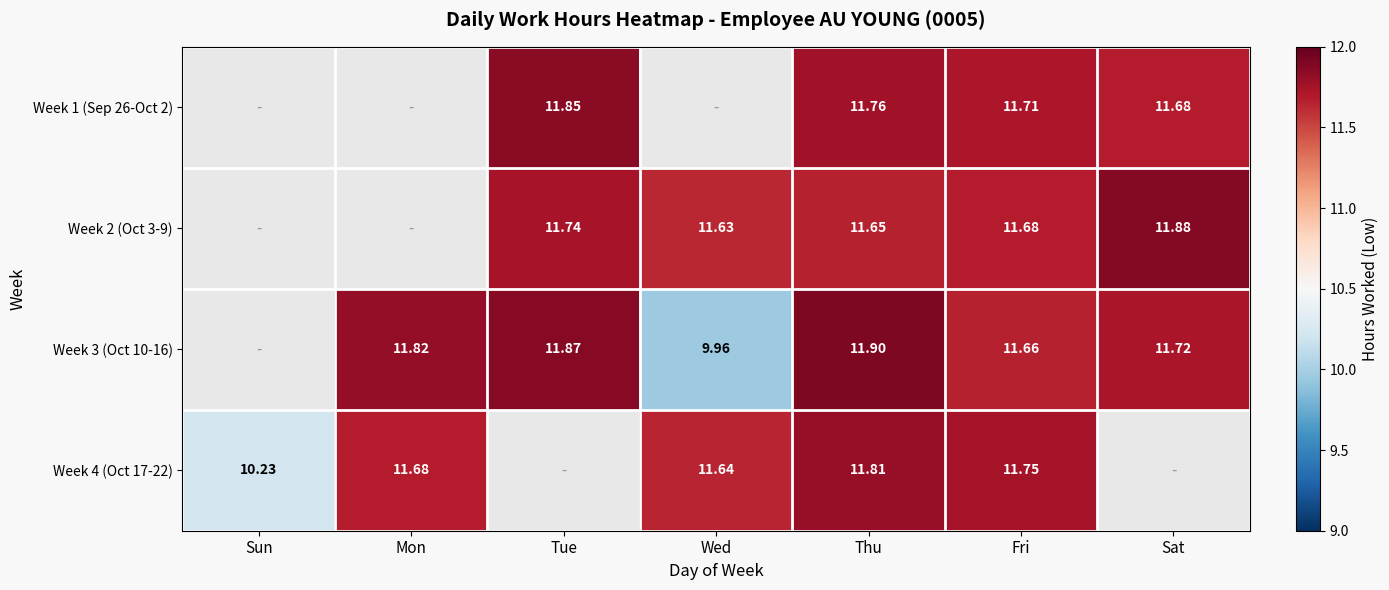

Rank the series at Sat from lowest to highest value.

Week 1 (Sep 26-Oct 2), Week 3 (Oct 10-16), Week 2 (Oct 3-9), Week 4 (Oct 17-22)